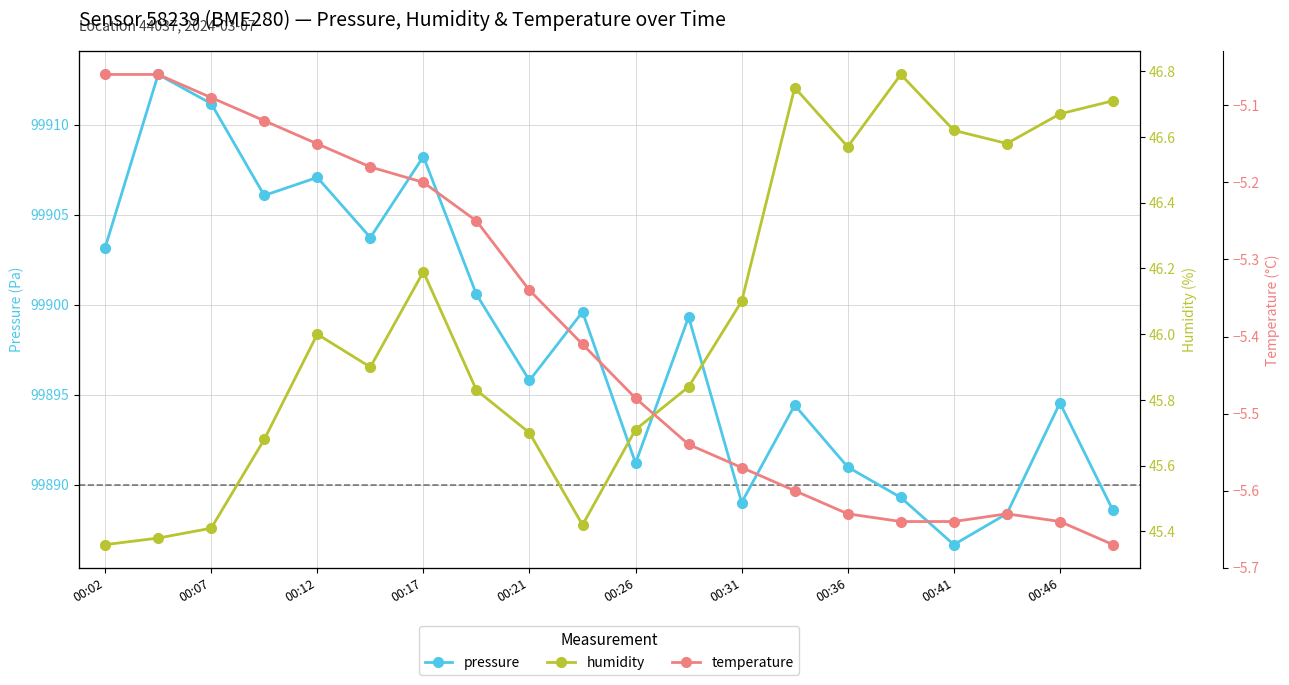

Which category has the lowest value in the pressure series?

00:41